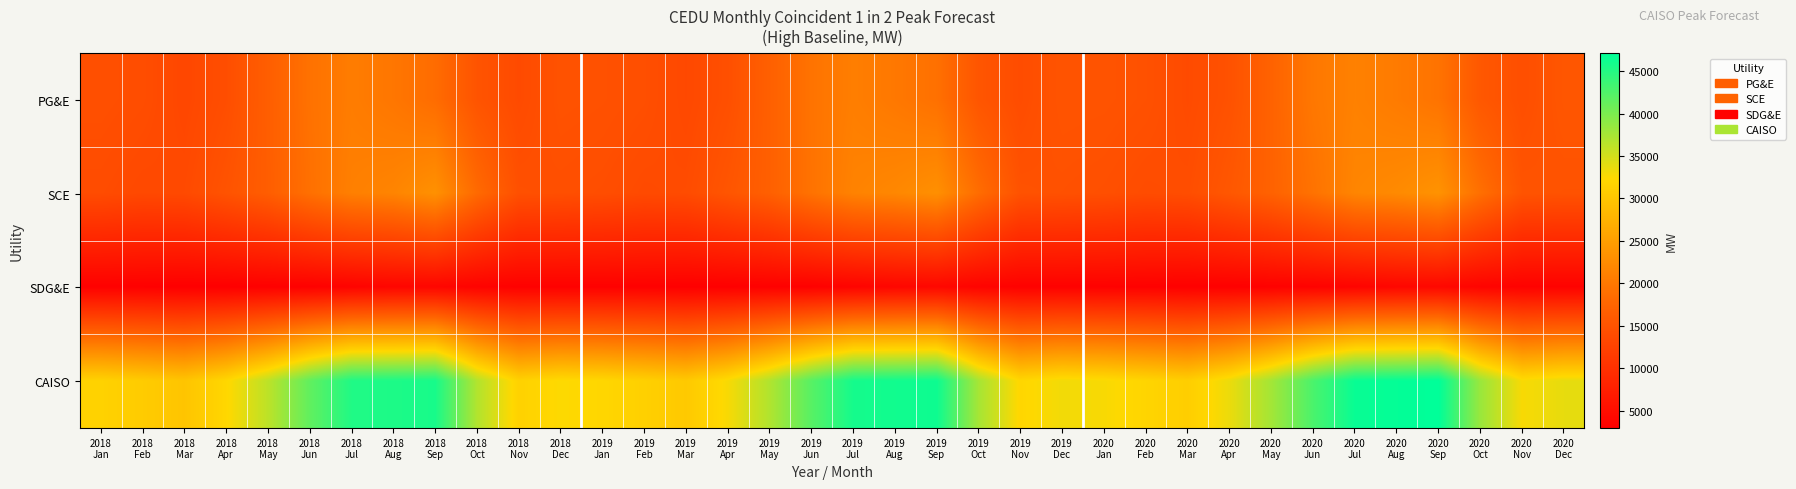

What is the minimum value shown in the chart?

2928.5